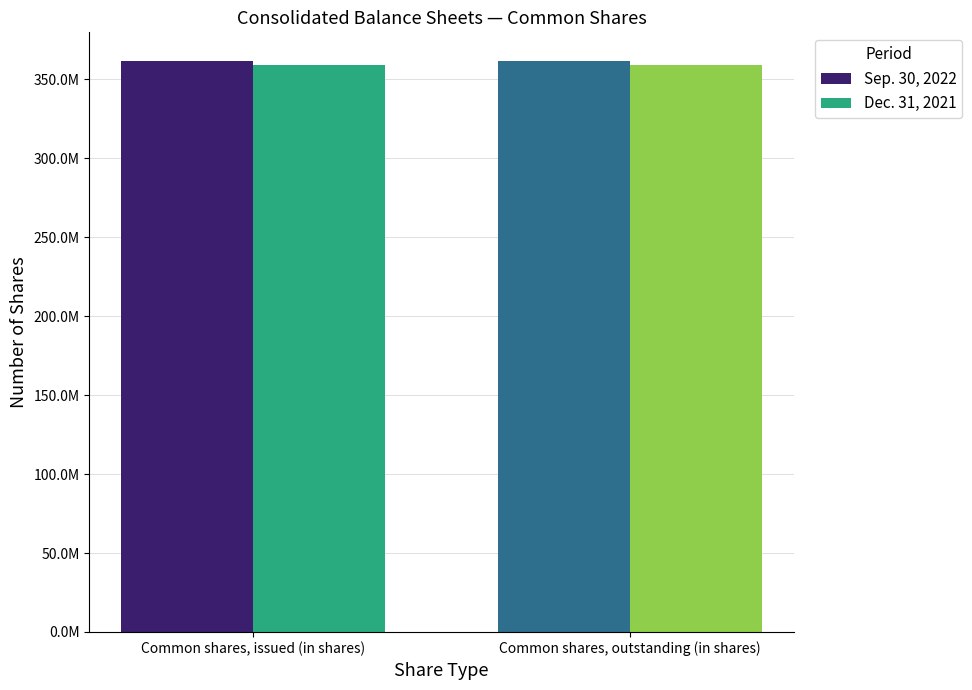

What are all the series names shown in the legend?

Sep. 30, 2022, Dec. 31, 2021